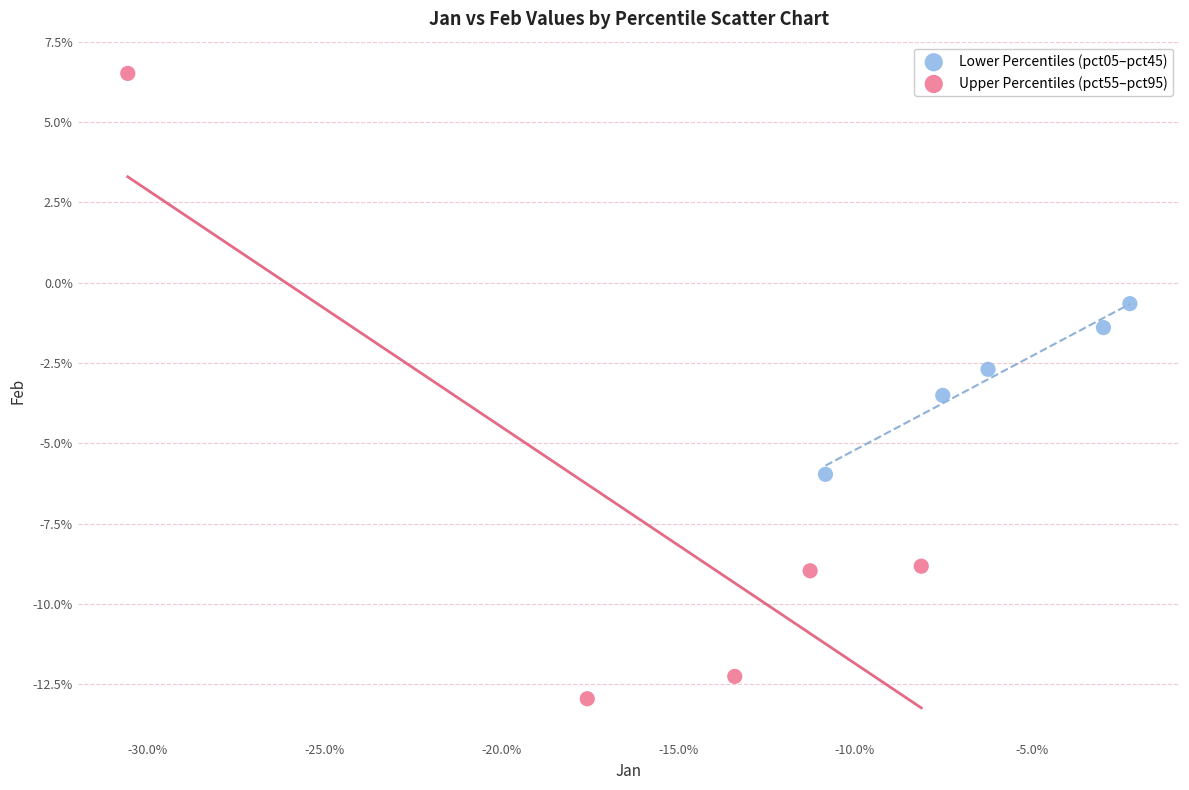

Which series has the widest spread of Y values?

Upper Percentiles (pct55–pct95)